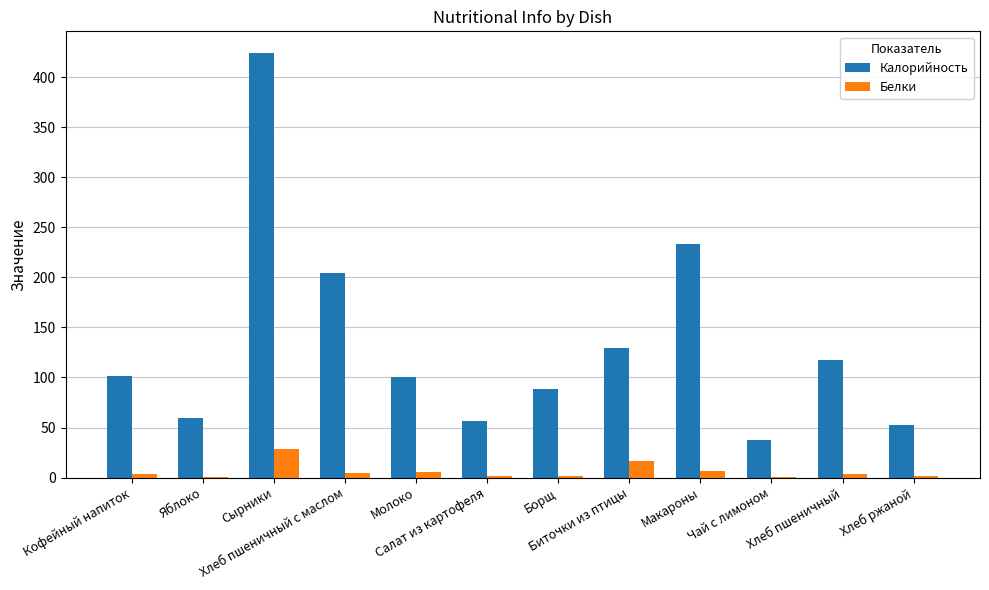

What is the maximum value for Белки?

28.8